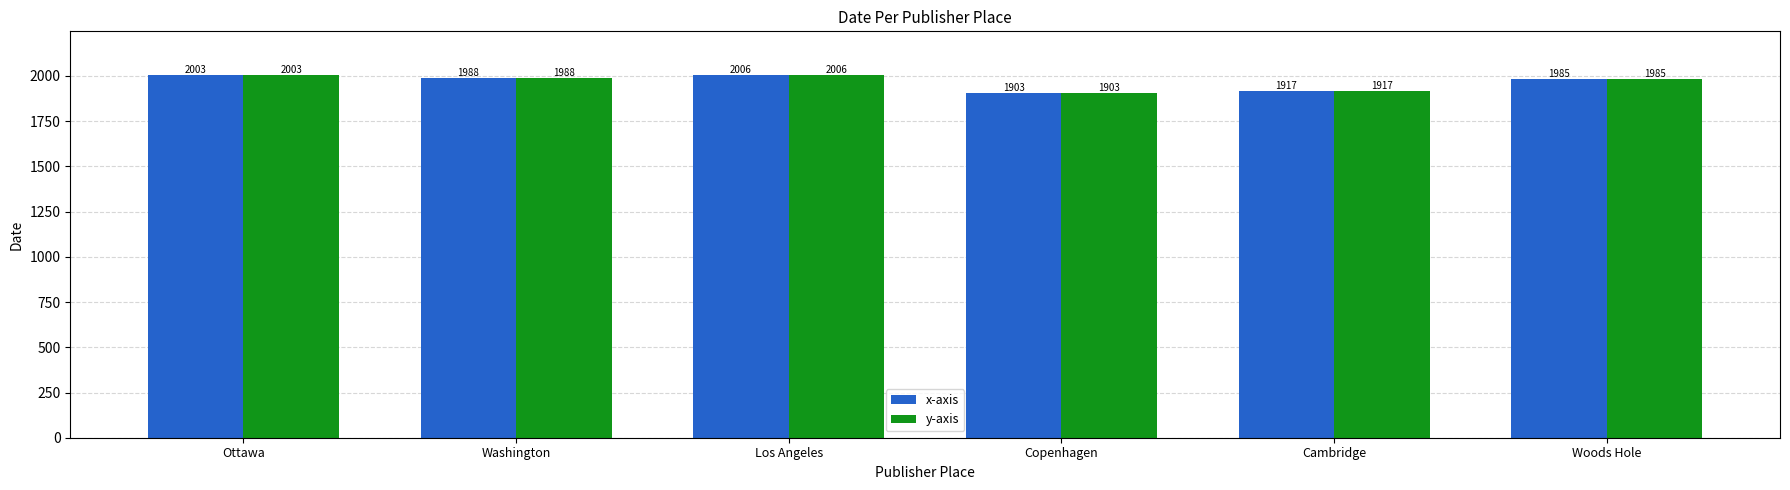

True or false: x-axis has a value of 3069.4 at Copenhagen.

False